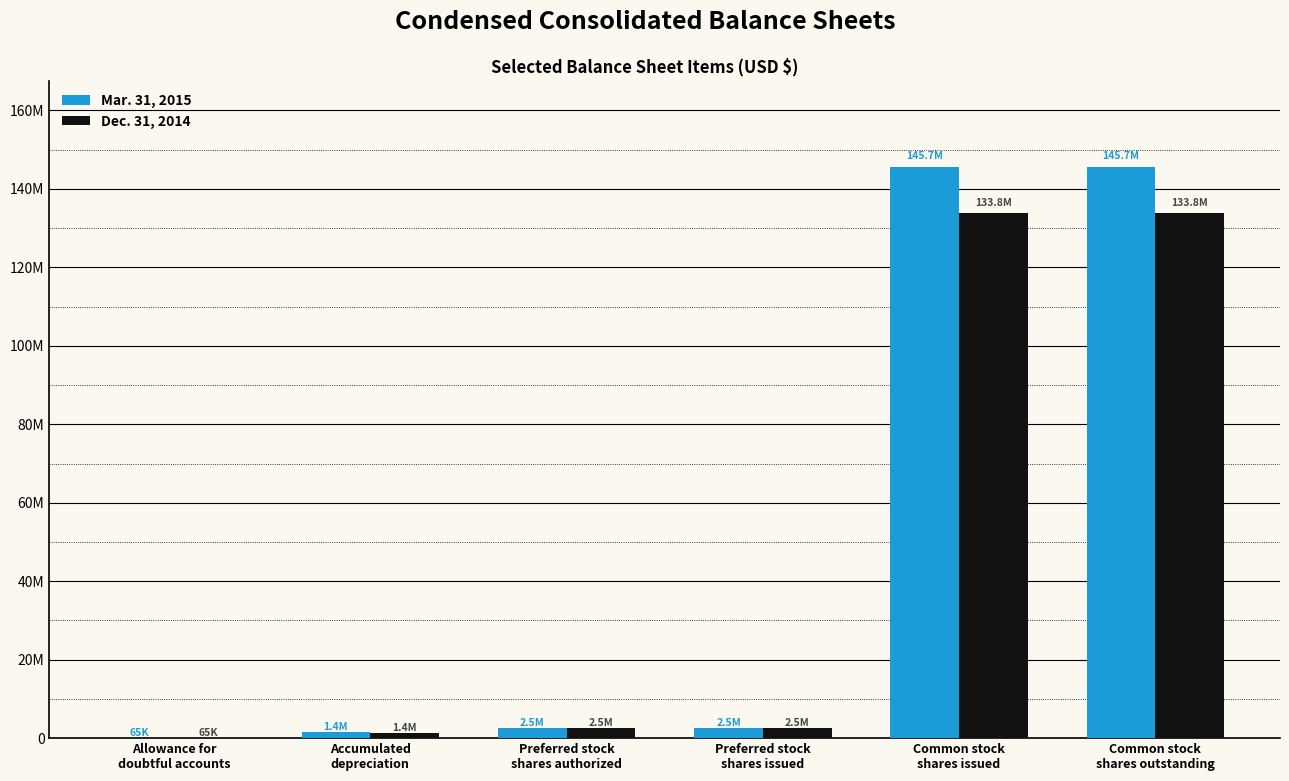

Rank the categories by Dec. 31, 2014 value from lowest to highest.

Allowance for
doubtful accounts, Accumulated
depreciation, Preferred stock
shares authorized, Preferred stock
shares issued, Common stock
shares issued, Common stock
shares outstanding